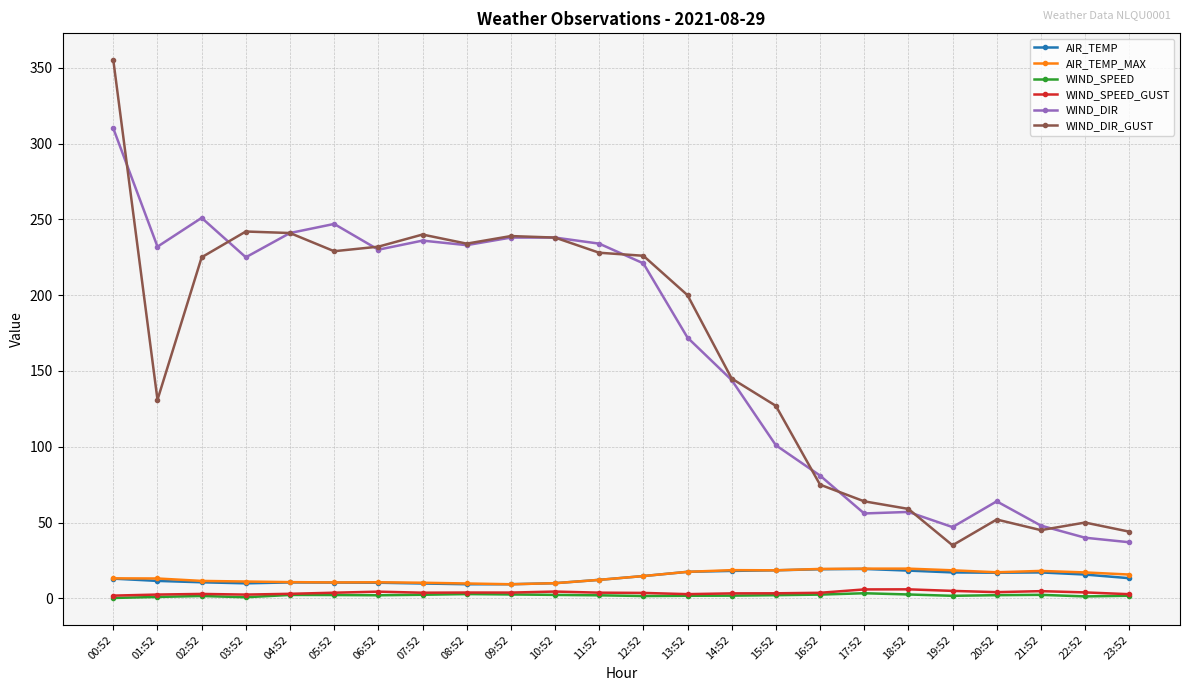

Count the number of categories in the chart.

24